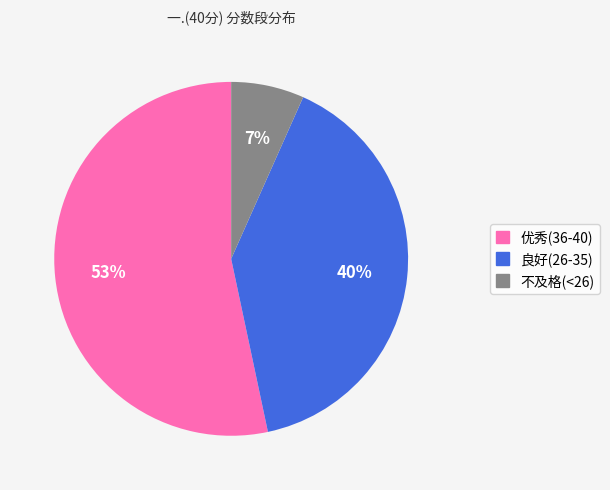

Count the number of slices in the pie.

3